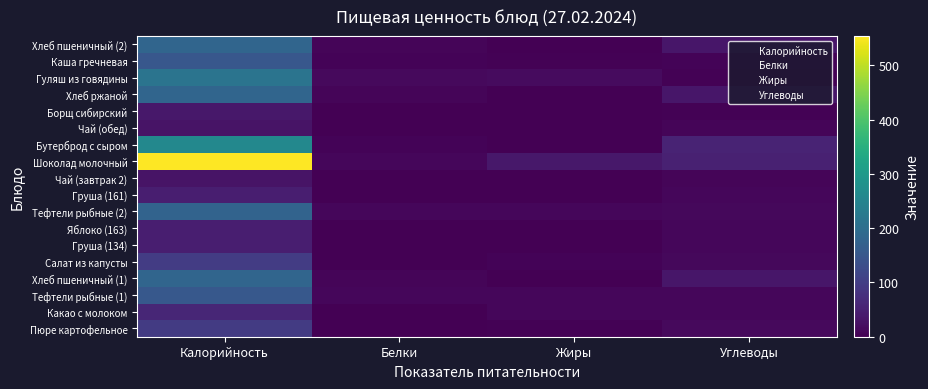

Reading right to left, transcribe all the data shown in this chart.

Пюре картофельное (180): 181	151	214	181	35	30	258	554	30	47	177	47	47	98	181	152	59	96
Белки: 7	5	13	7	2	0	5	10	0	1	10	1	1	1	7	9	2	2
Жиры: 1	4	17	1	2	0	2	35	0	1	10	1	1	5	1	9	10	3
Углеводы: 34	5	3	34	4	7	56	50	7	10	12	10	10	11	34	9	9	15